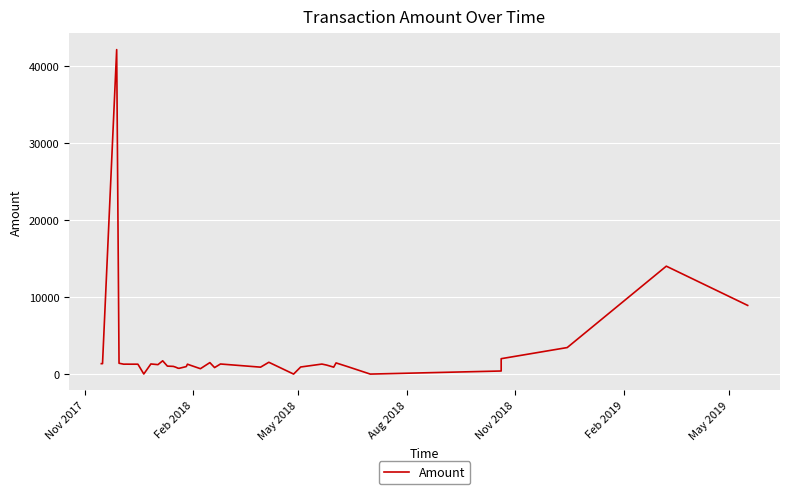

The value at 19 is 509. True or false?

False